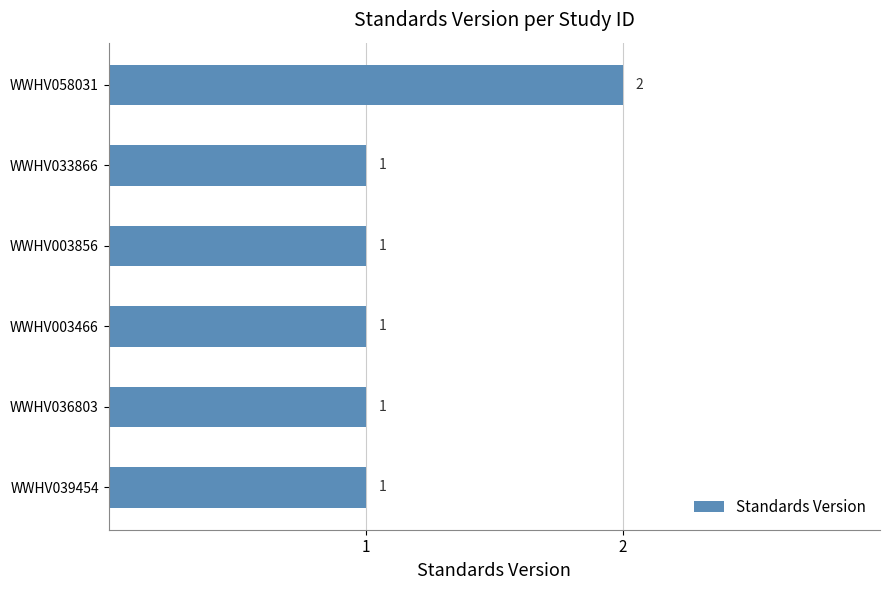

Reading bottom to top, transcribe all the data shown in this chart.

WWHV039454=1	WWHV036803=1	WWHV003466=1	WWHV003856=1	WWHV033866=1	WWHV058031=2